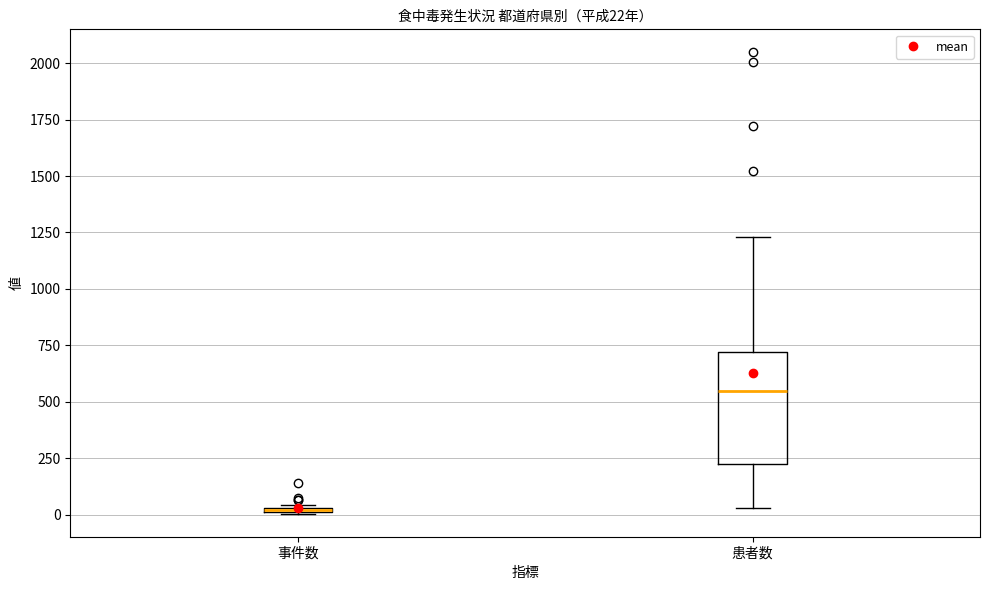

Which box is the tallest, from its lower edge to its upper edge?

患者数